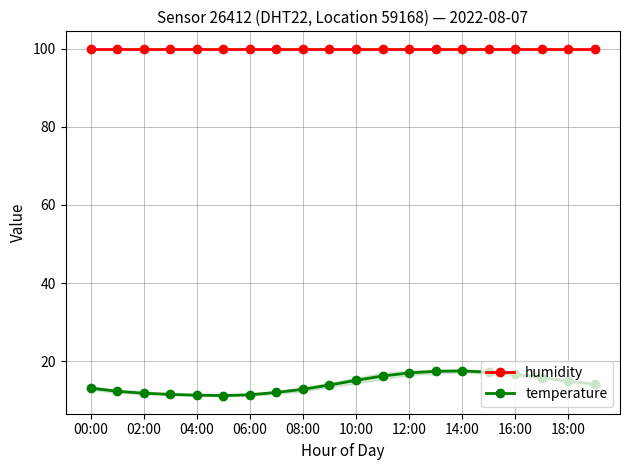

Does the chart have visible grid lines?

Yes